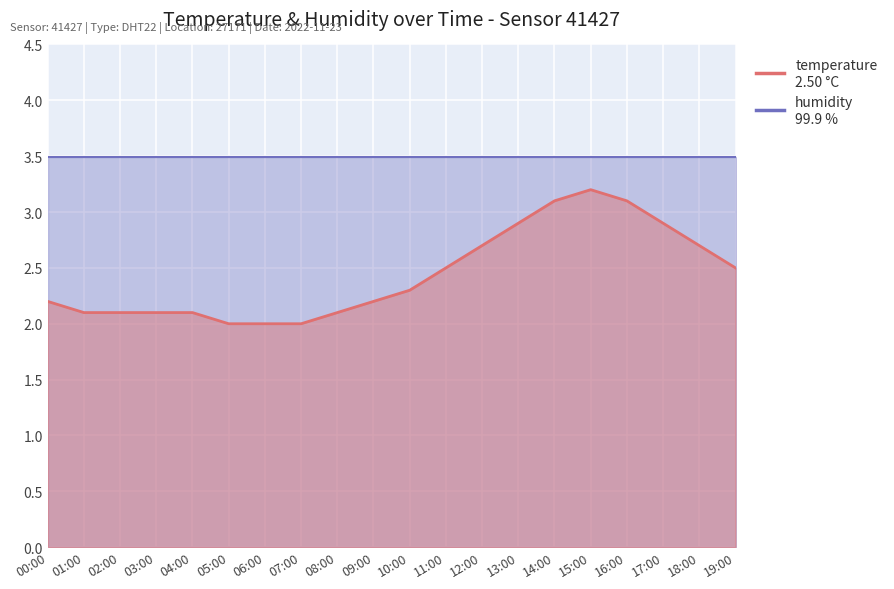

Between 17:00 and 07:00, which is larger?

17:00